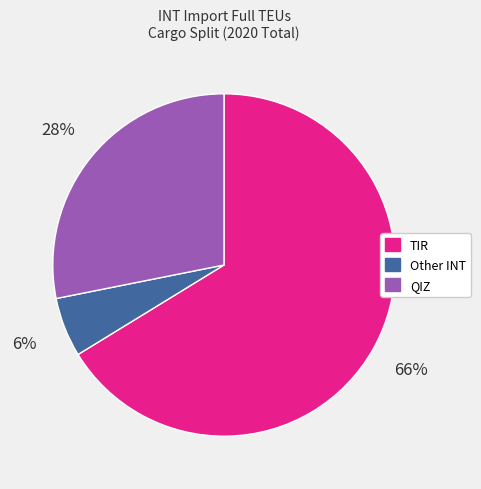

Which category accounts for the majority?

TIR